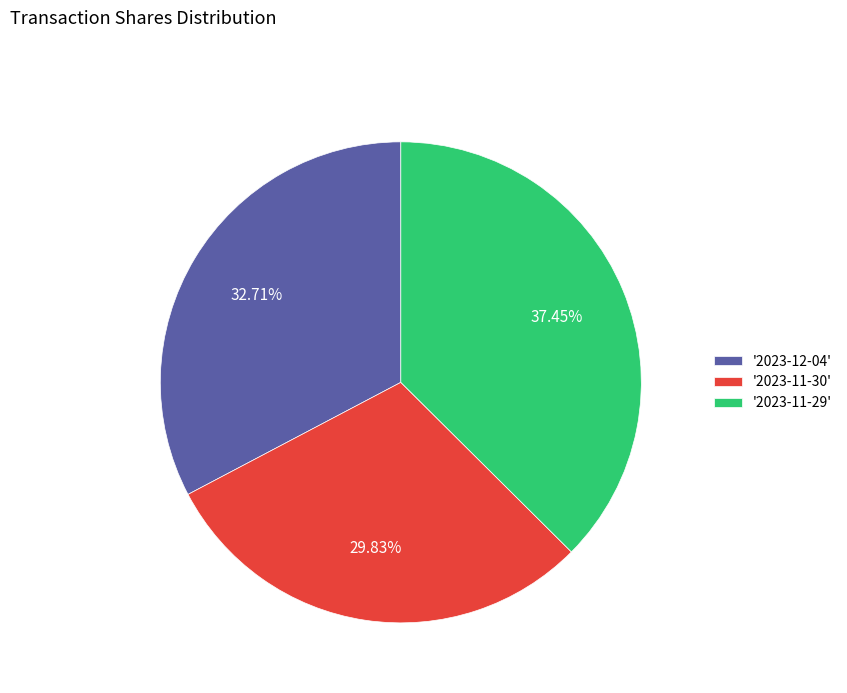

Combined, do '2023-11-30' and '2023-11-29' account for over 50%?

Yes